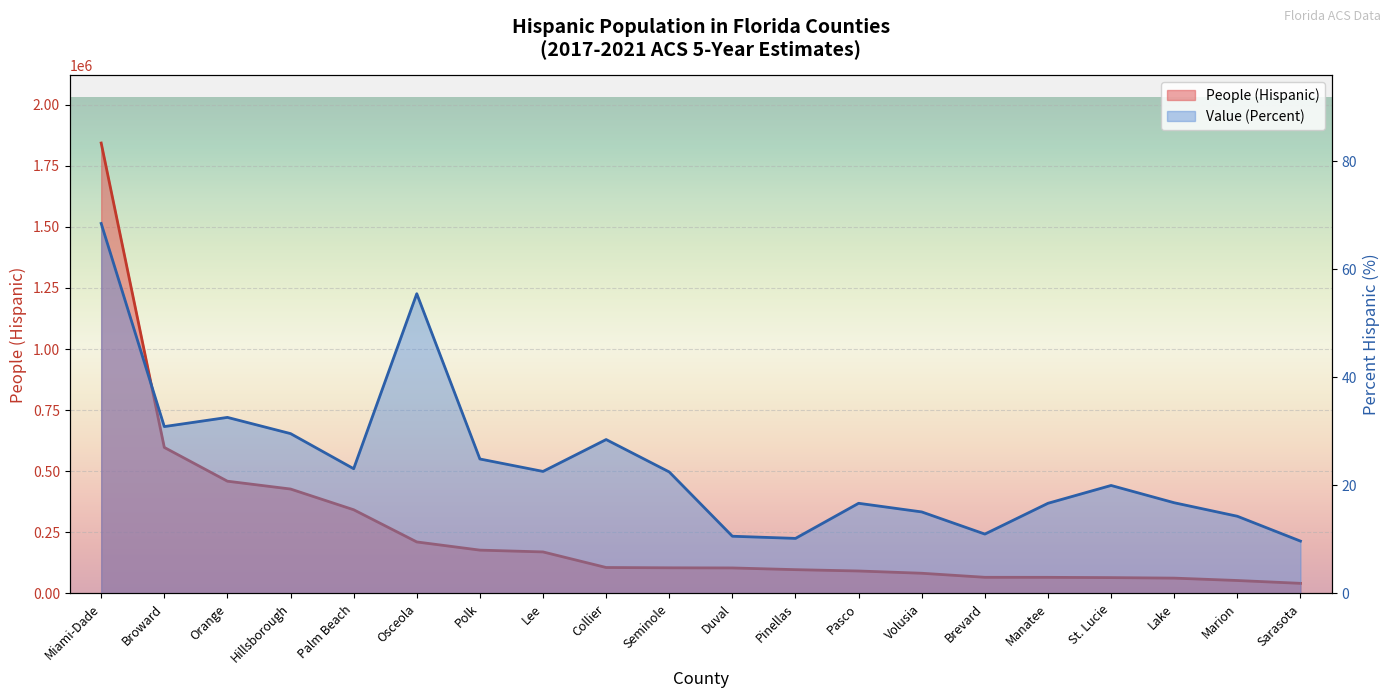

How many data points in People (Hispanic) are above 105088?

9